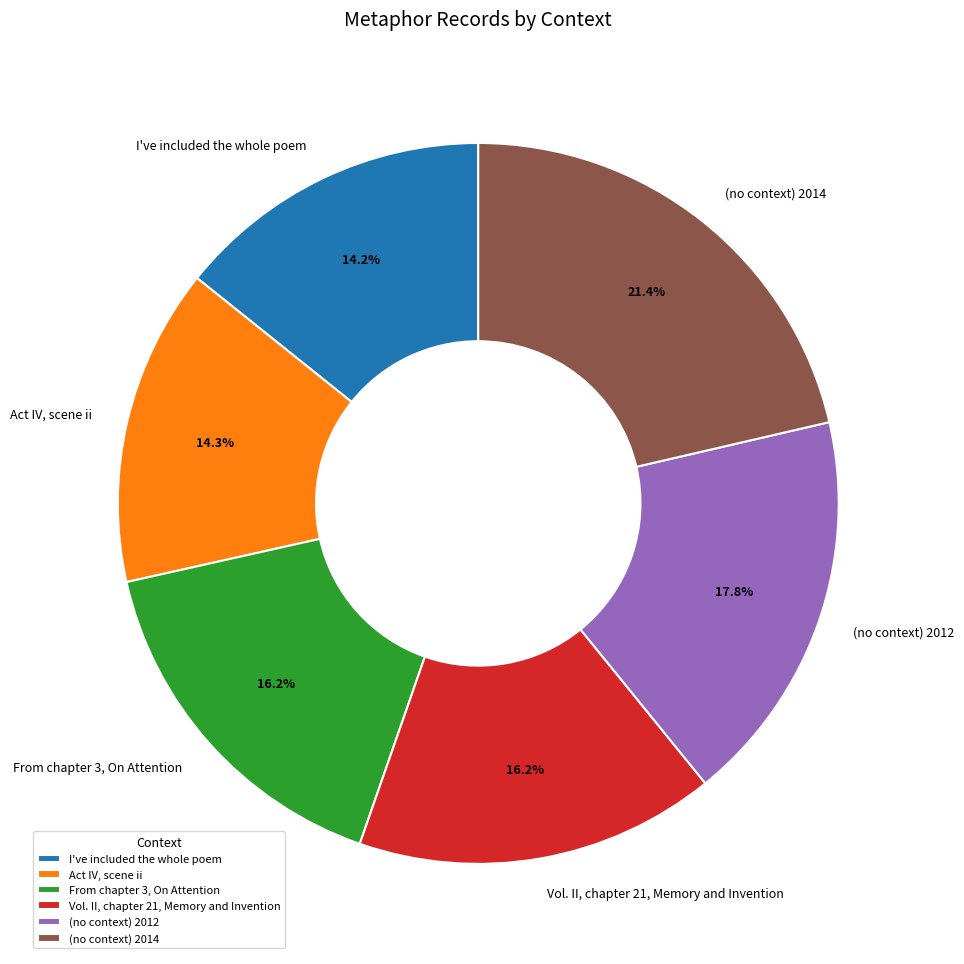

Which category has the biggest portion of the pie?

(no context) 2014